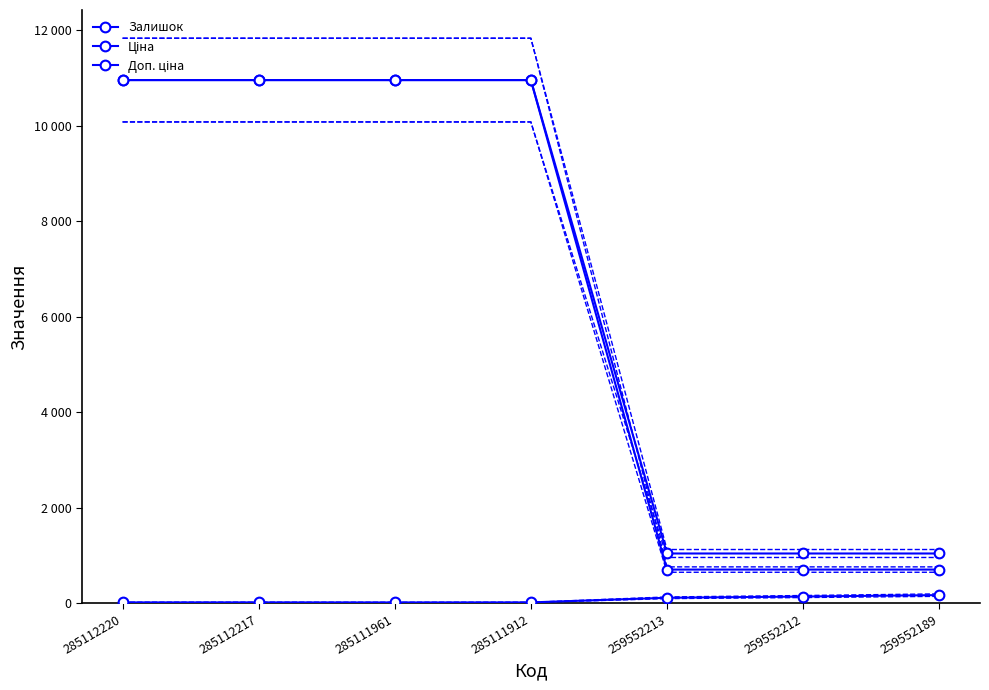

Which series has the largest total across all categories?

Доп. ціна